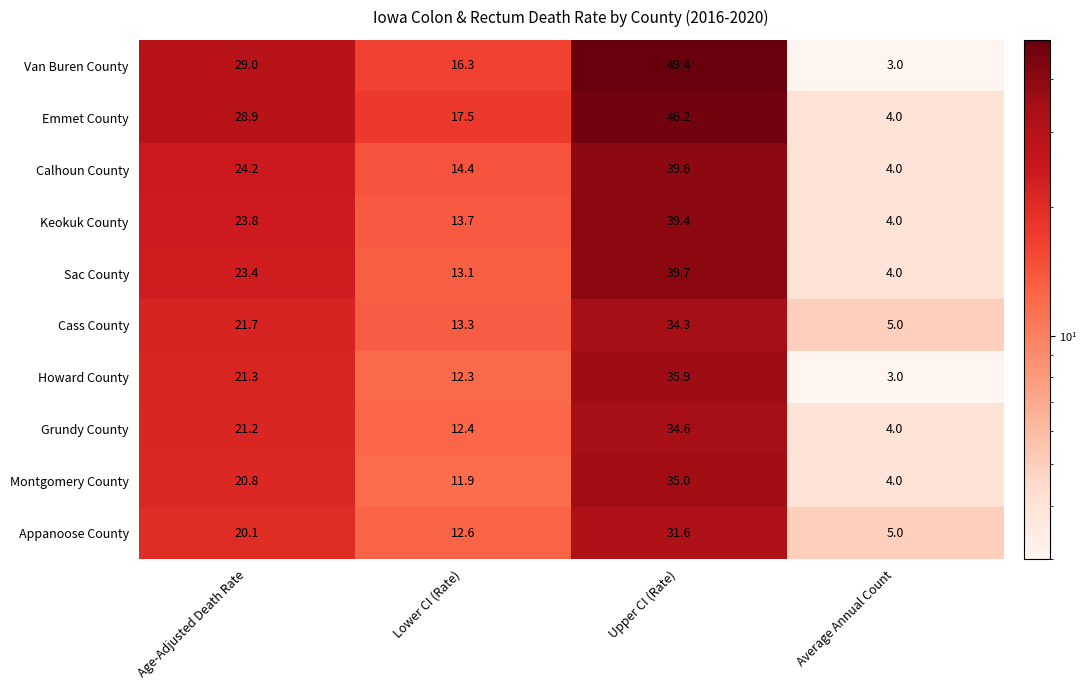

True or false: Emmet County has a value of 46.3 at Age-Adjusted Death Rate.

False